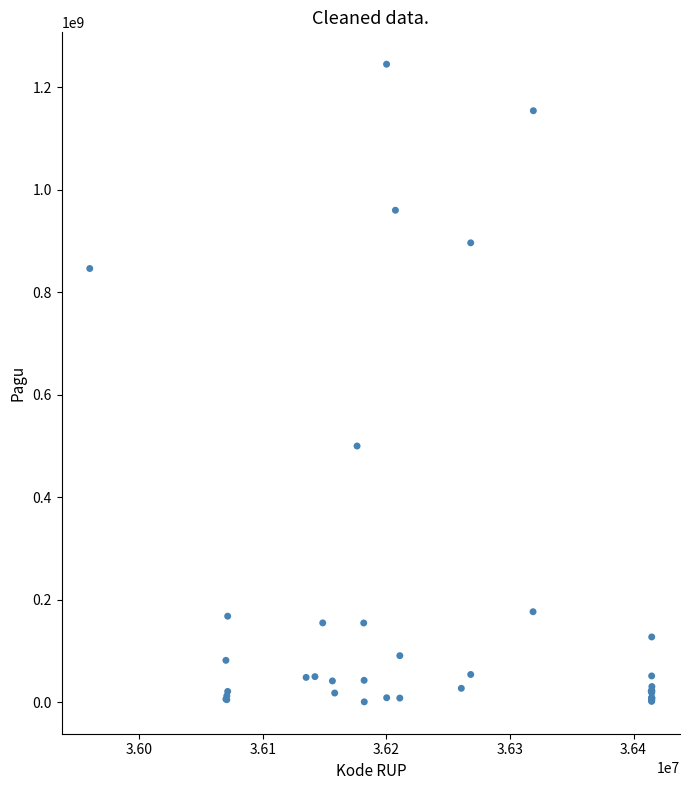

What Y value in the scatter plot is closest to 622840000?

499932000